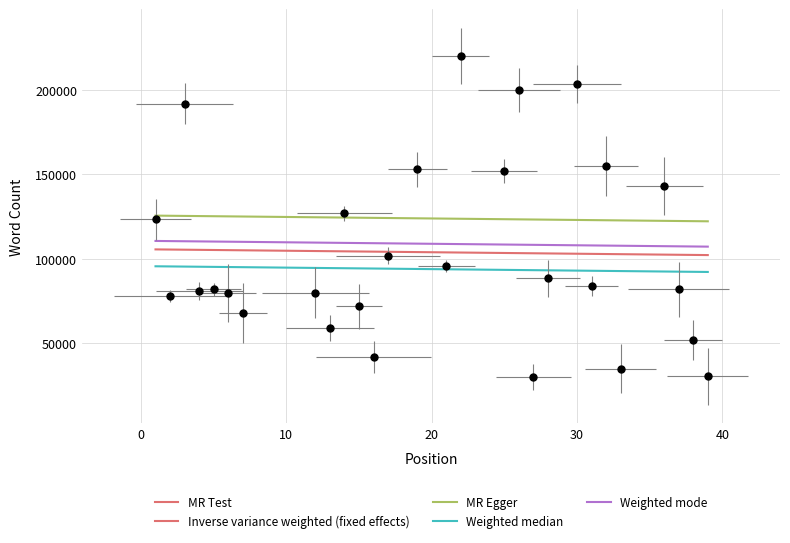

What is the change in value from 12 to 22?

+140000